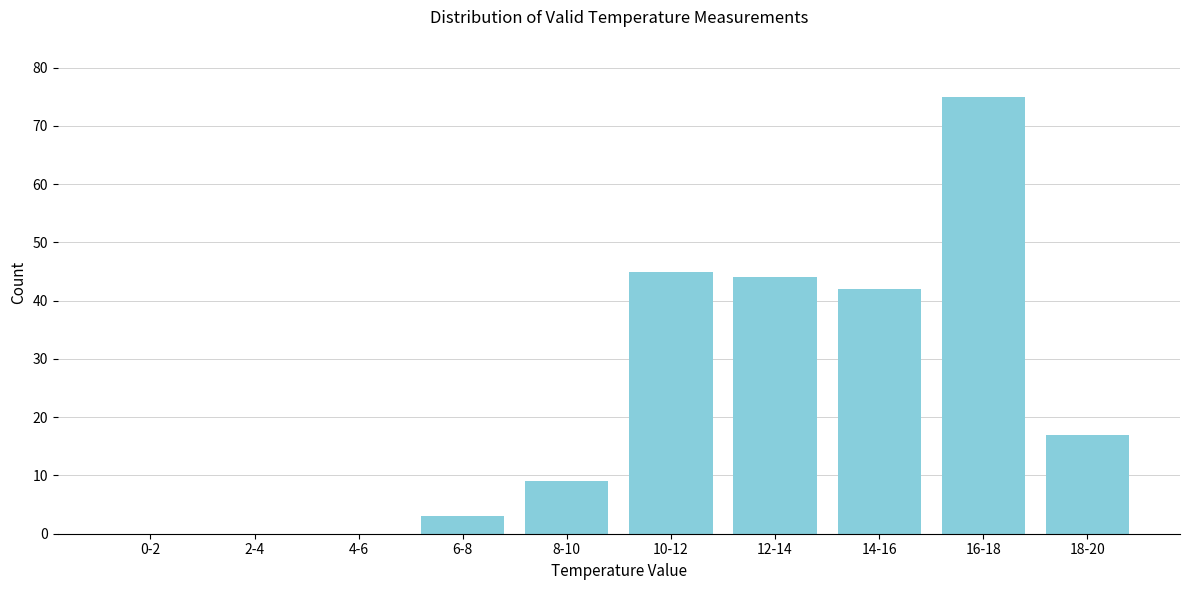

Reading right to left, list all the values displayed in this chart.

18-20=17	16-18=75	14-16=42	12-14=44	10-12=45	8-10=9	6-8=3	4-6=0	2-4=0	0-2=0